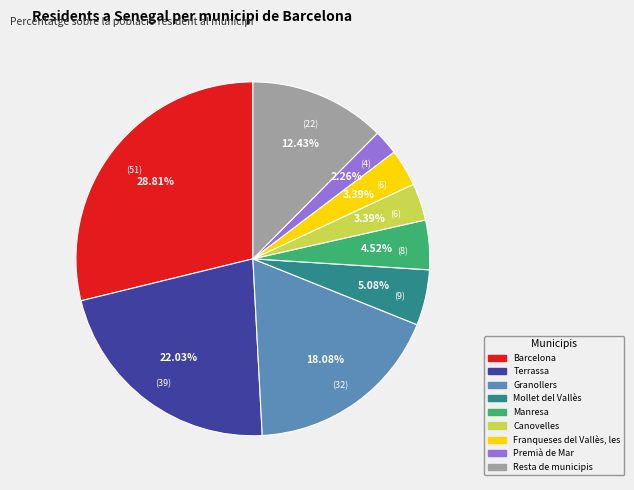

What percentage is the Terrassa slice, to the nearest percent?

22%